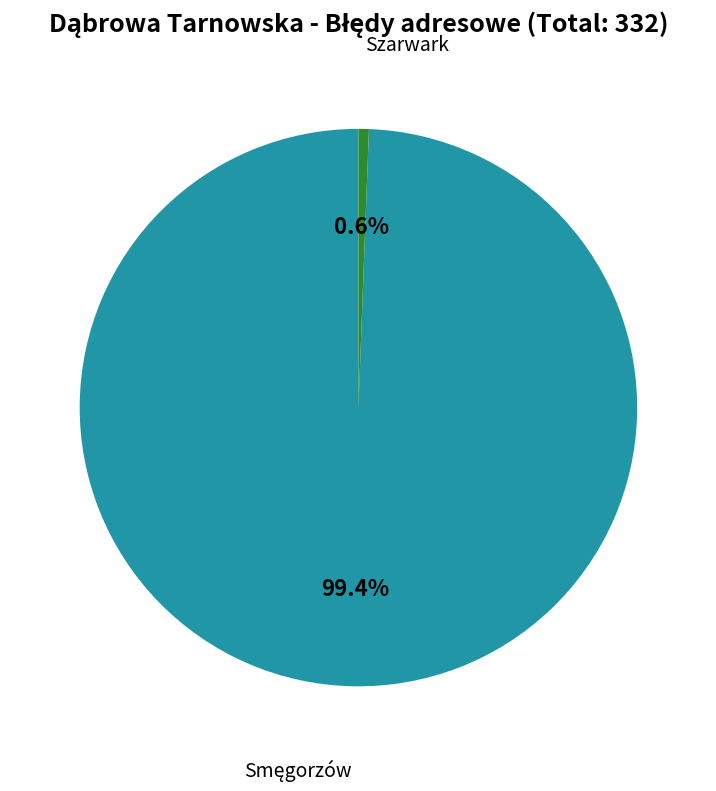

What is the smallest slice in the pie chart?

Szarwark